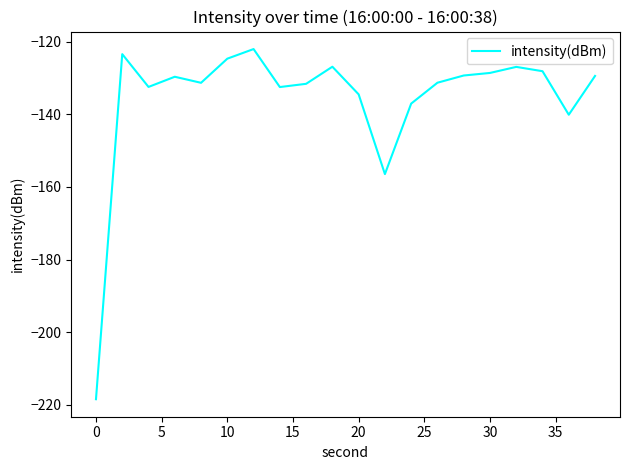

What is the minimum value shown in the chart?

-218.5